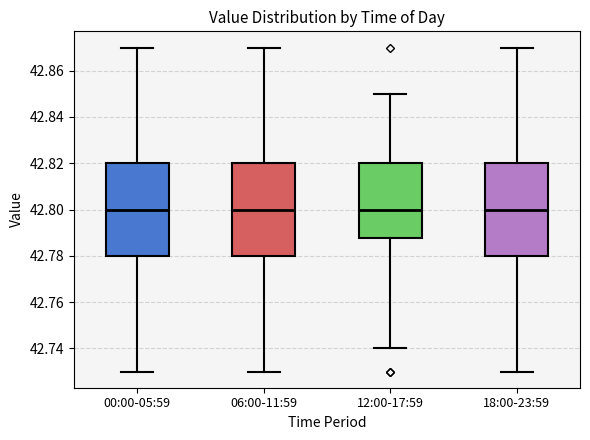

Reading left to right, read every box against the y-axis: the position of its median line, the range the box covers, and the ends of its whiskers. The values are not printed on the chart, so give them approximately, as read against the axis.

00:00-05:59: median 42.800, box 42.780 to 42.820, whiskers 42.730 to 42.870
06:00-11:59: median 42.800, box 42.780 to 42.820, whiskers 42.730 to 42.870
12:00-17:59: median 42.800, box 42.788 to 42.820, whiskers 42.740 to 42.850
18:00-23:59: median 42.800, box 42.780 to 42.820, whiskers 42.730 to 42.870